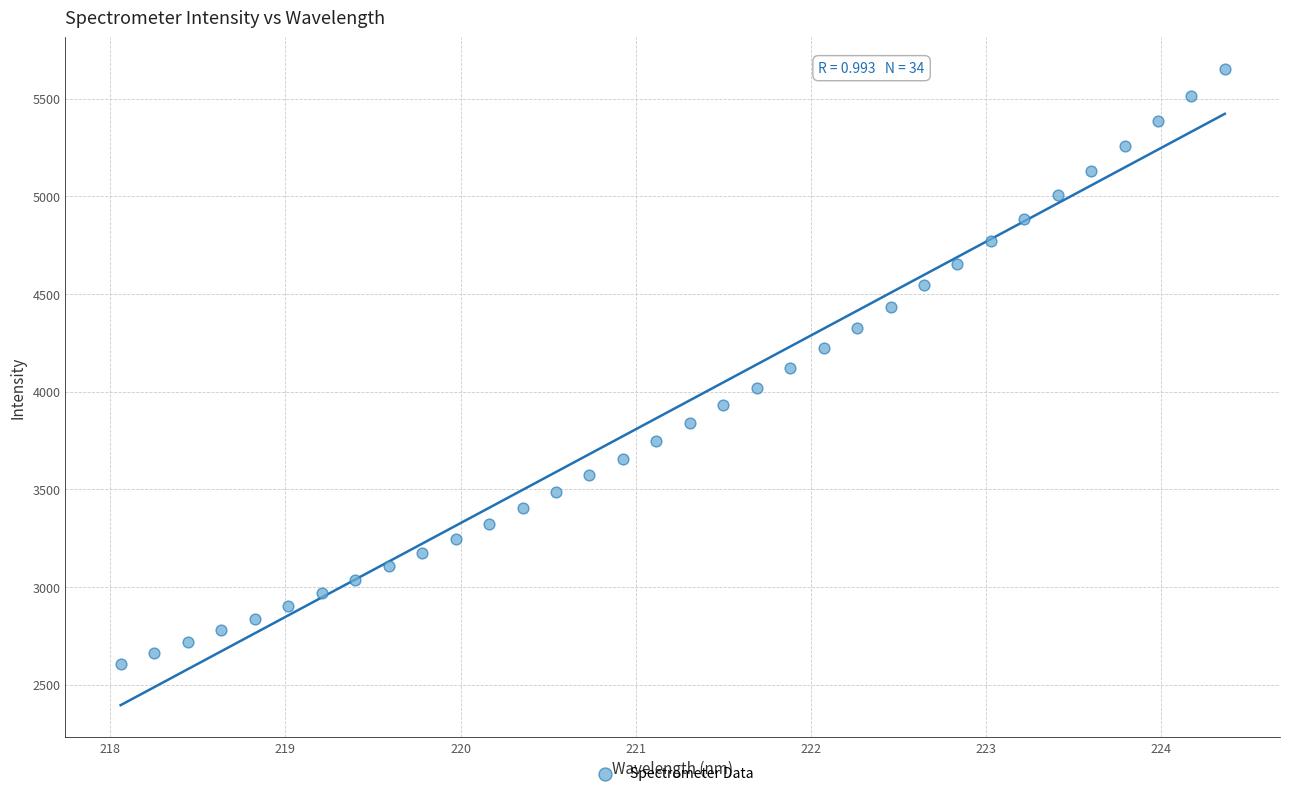

What is the range of Y values (max minus min)?

3045.4